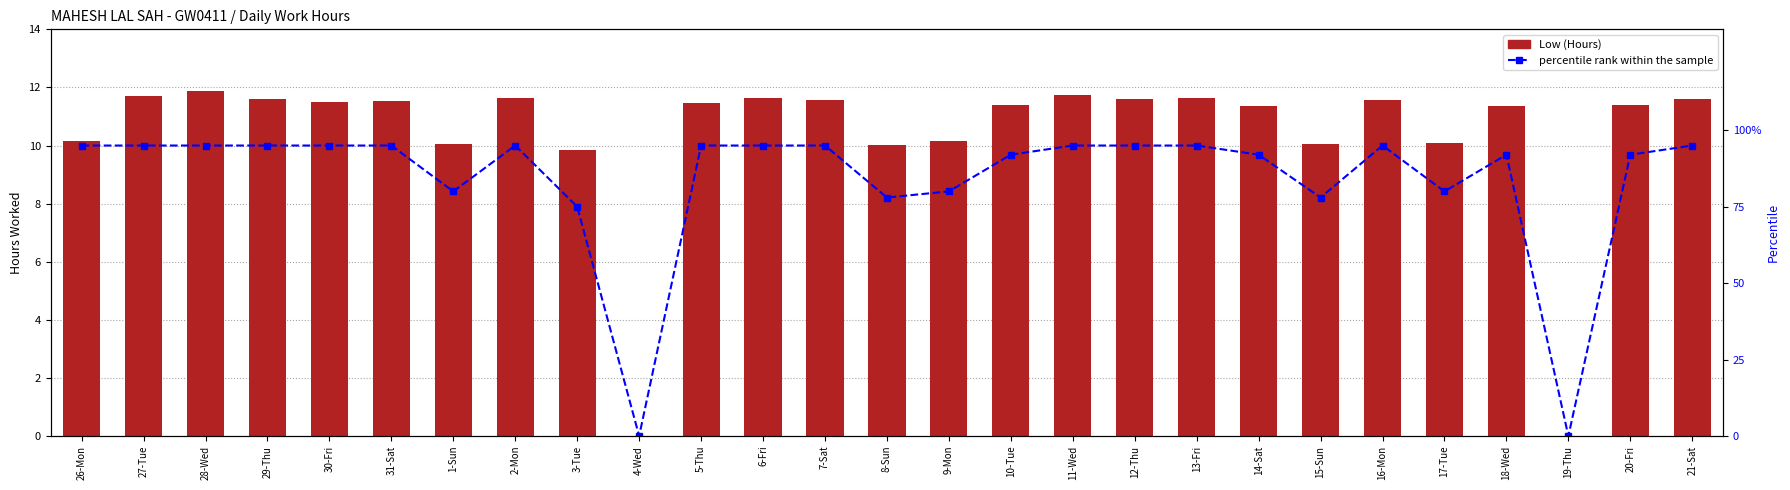

List the series in order of their overall mean, lowest first.

Low (Hours), percentile rank within the sample